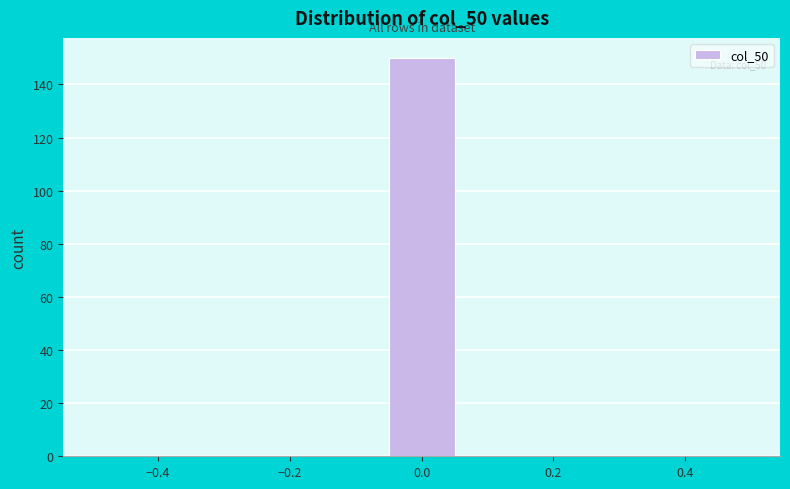

Which range on the x-axis has the tallest bar?

-0.06 to 0.06